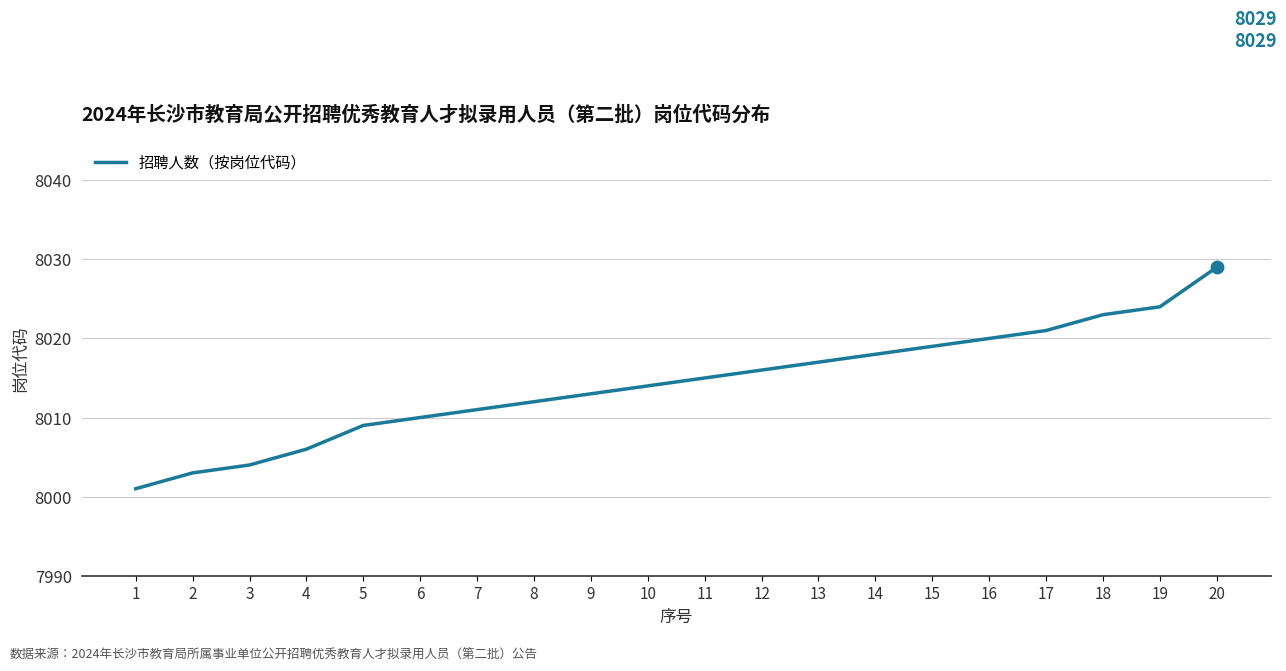

What is the change in value from 18 to 19?

+1